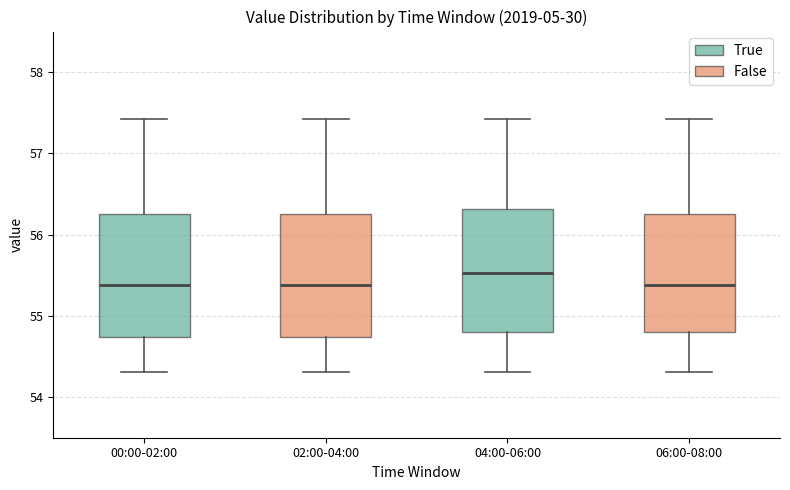

Reading left to right, read every box against the y-axis: the position of its median line, the range the box covers, and the ends of its whiskers. The values are not printed on the chart, so give them approximately, as read against the axis.

00:00-02:00: median 55.4, box 54.7 to 56.3, whiskers 54.3 to 57.4
02:00-04:00: median 55.4, box 54.7 to 56.3, whiskers 54.3 to 57.4
04:00-06:00: median 55.5, box 54.8 to 56.3, whiskers 54.3 to 57.4
06:00-08:00: median 55.4, box 54.8 to 56.3, whiskers 54.3 to 57.4